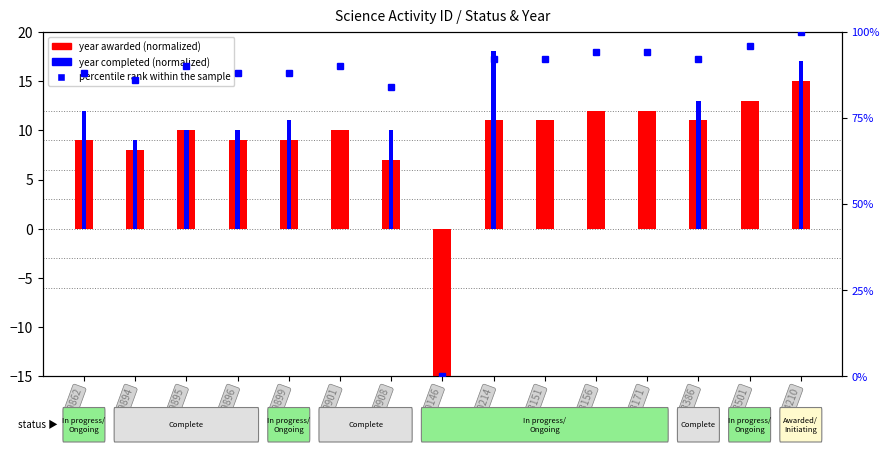

What is the sum of all values?

1274